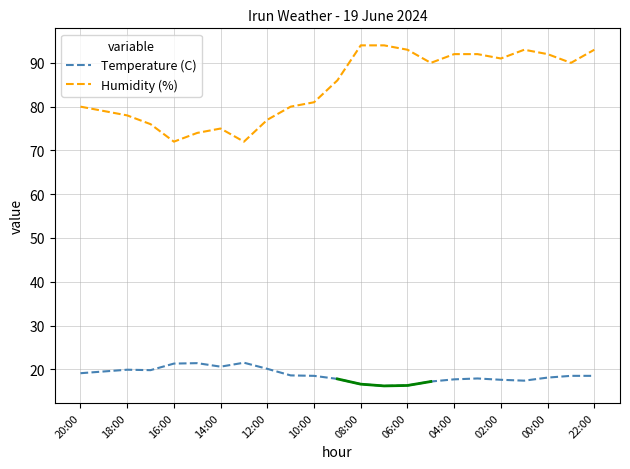

What is the minimum value for Humidity (%)?

72.0